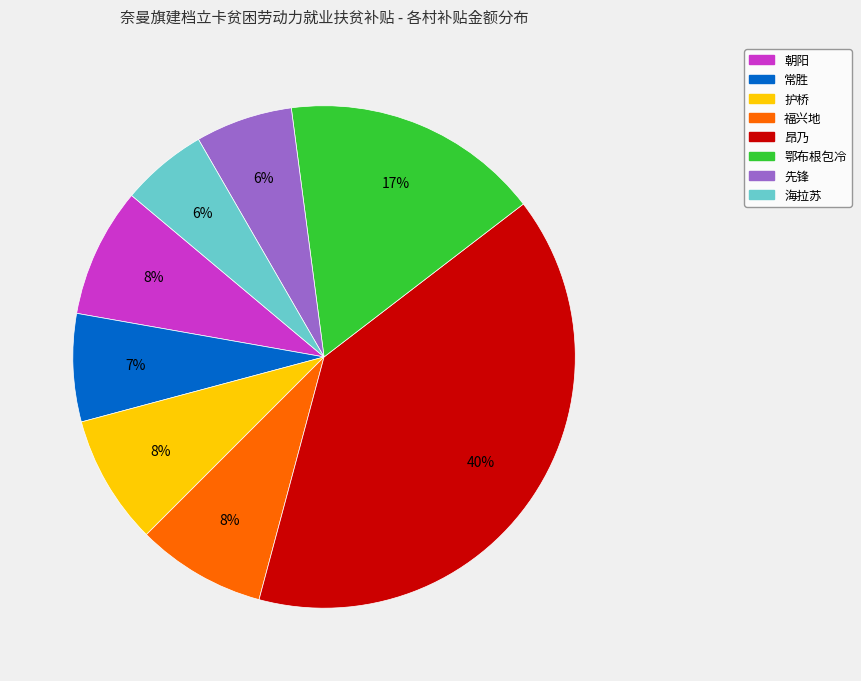

Is there any slice that represents more than half of the pie?

No